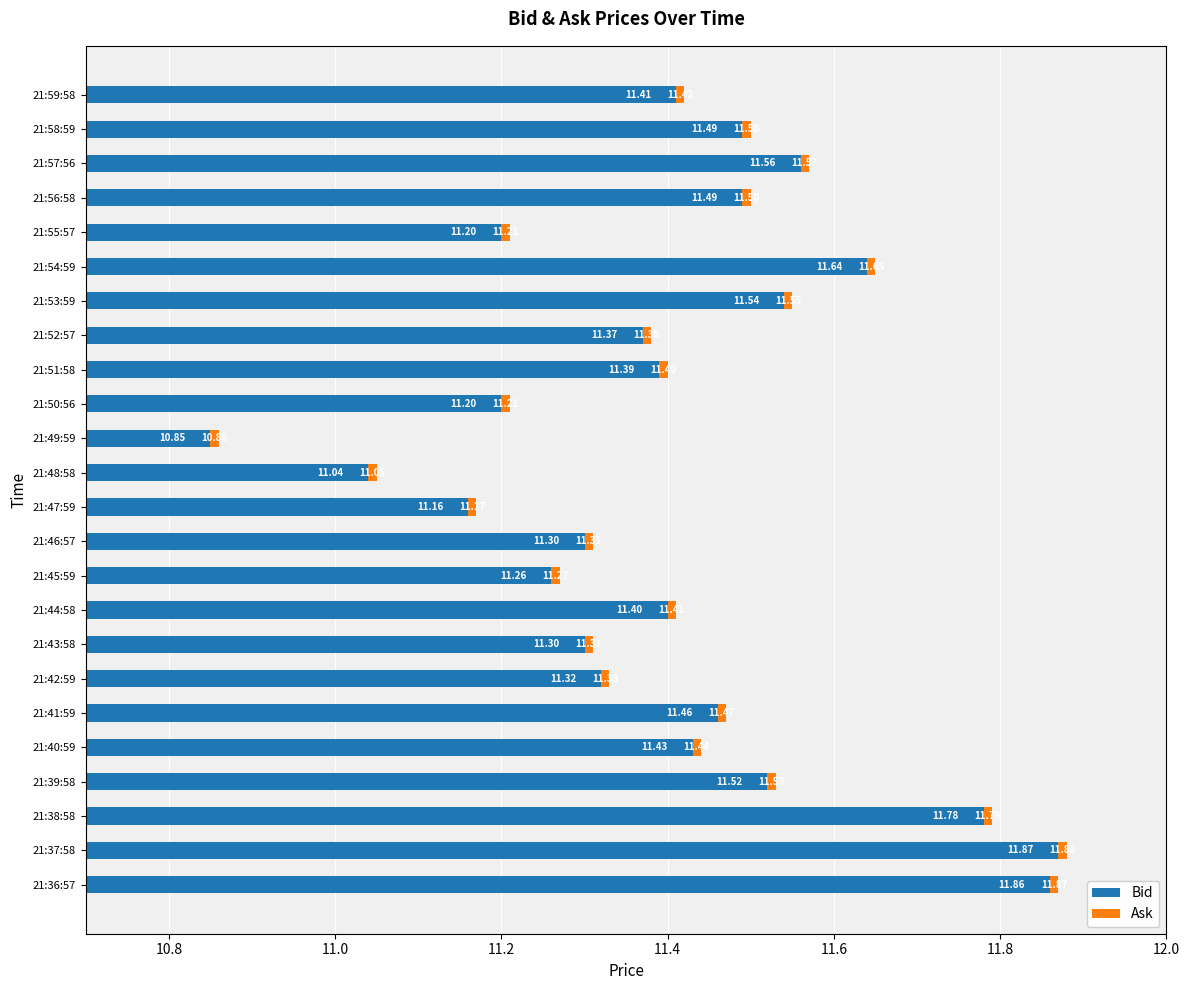

How many data points in Bid are above 11?

23